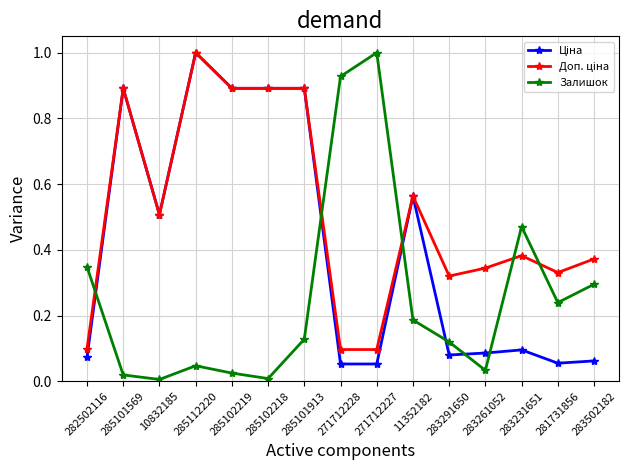

At which category is the sum across all series the highest?

285112220